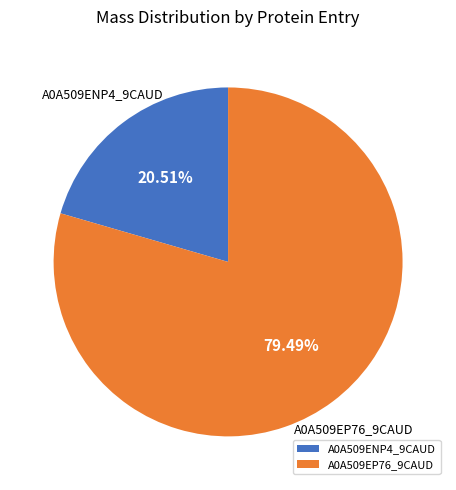

Between A0A509EP76_9CAUD and A0A509ENP4_9CAUD, which is larger?

A0A509EP76_9CAUD